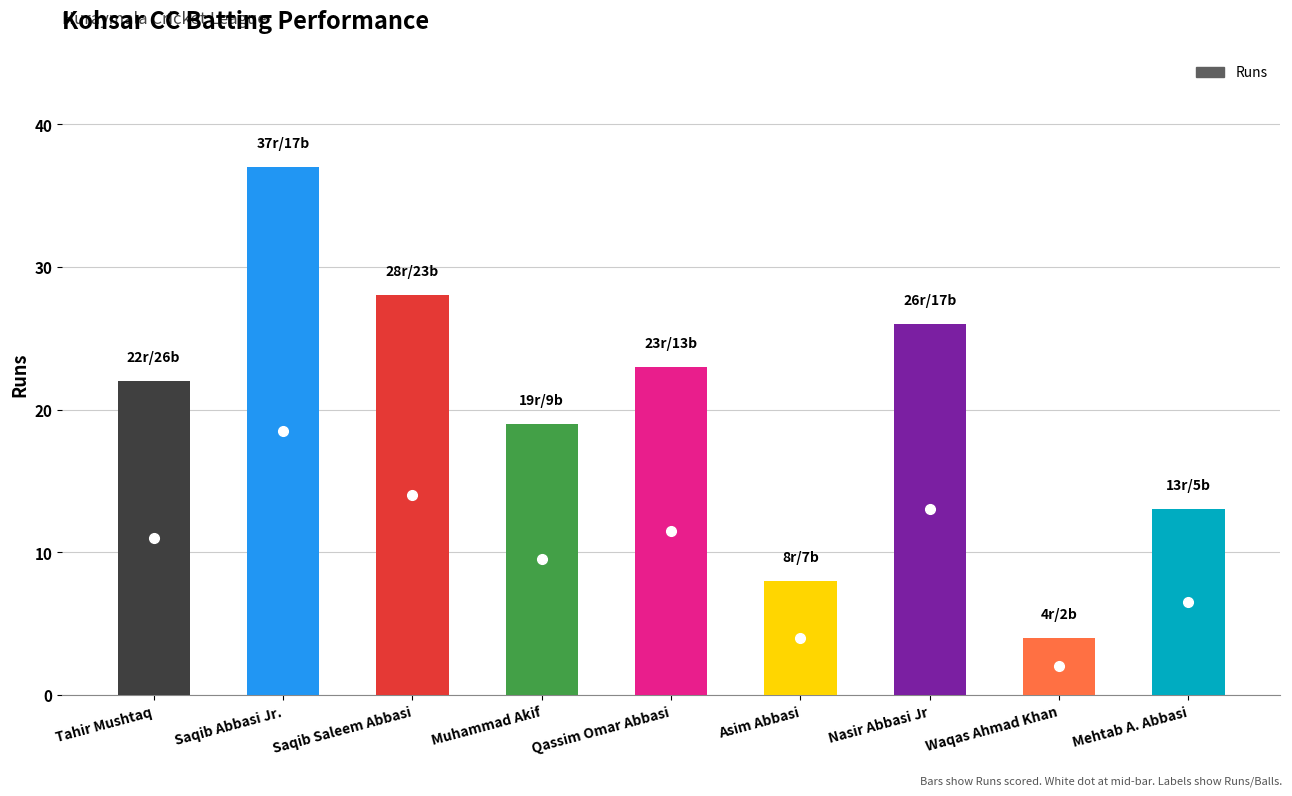

What is the label of the 9th bar from the right?

Tahir Mushtaq